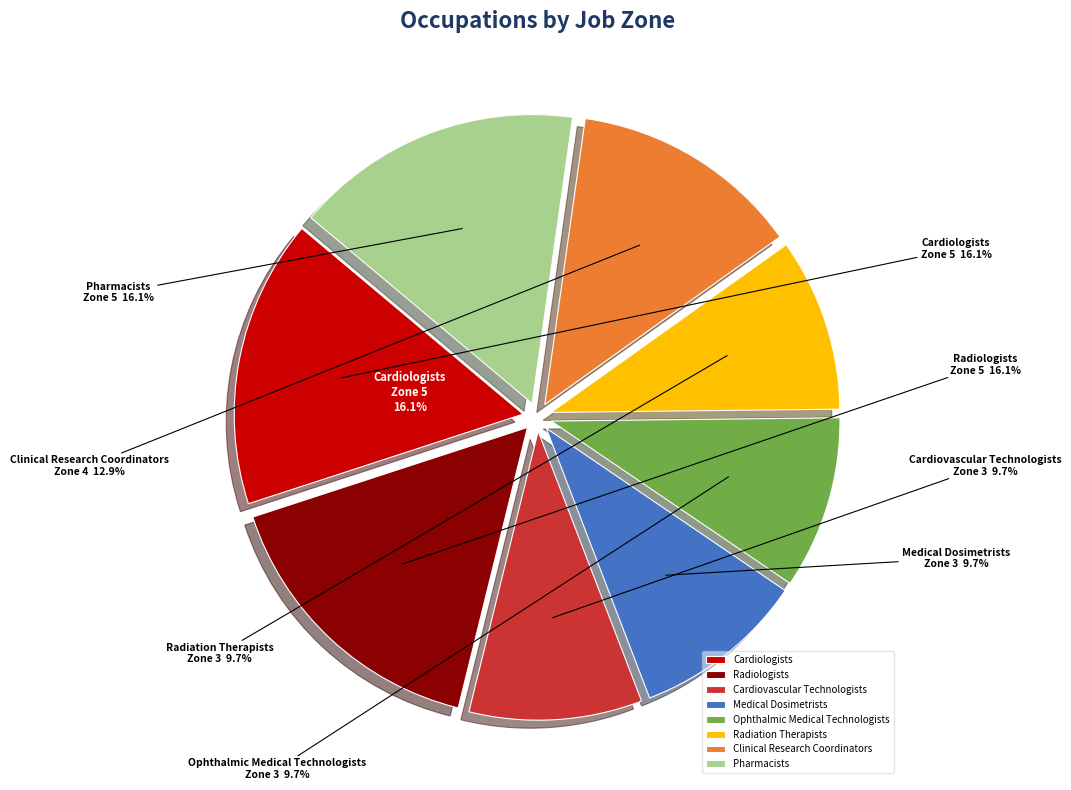

How many segments does this pie chart have?

8